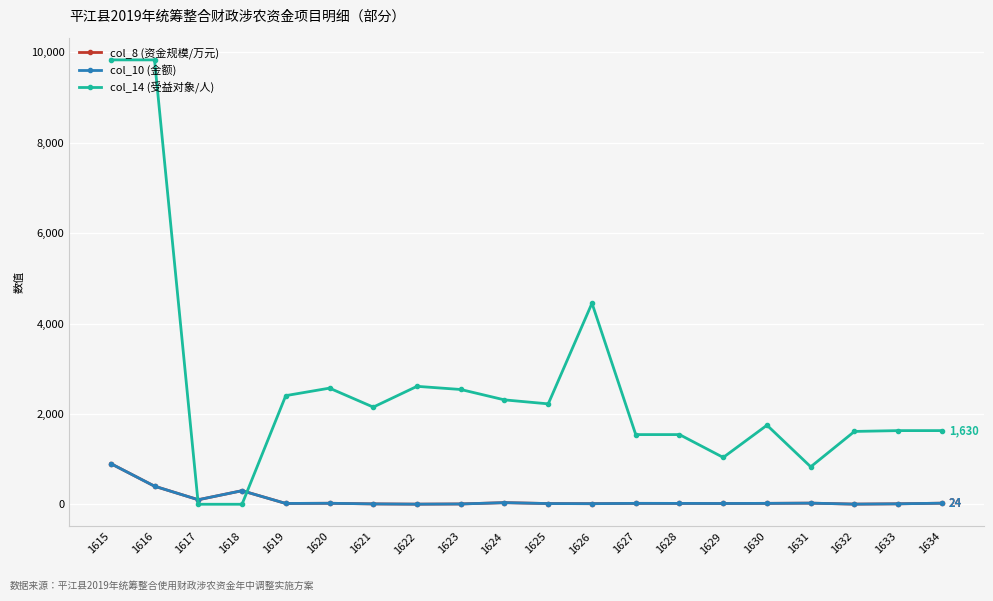

How many intersections are there between col_8 (资金规模/万元) and col_14 (受益对象/人)?

2